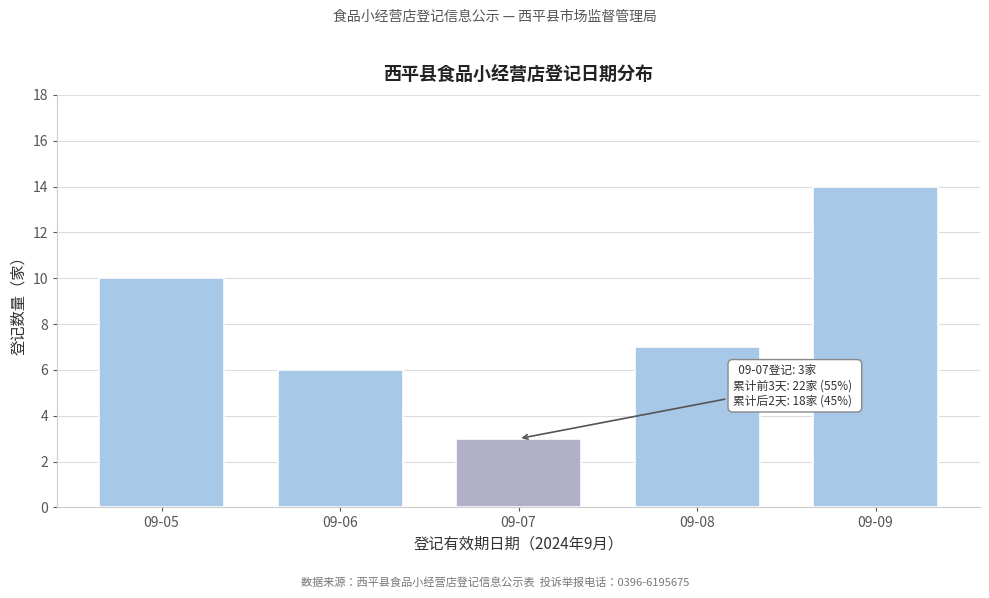

Reading right to left, extract all data points from this chart.

09-09=14	09-08=7	09-07=3	09-06=6	09-05=10